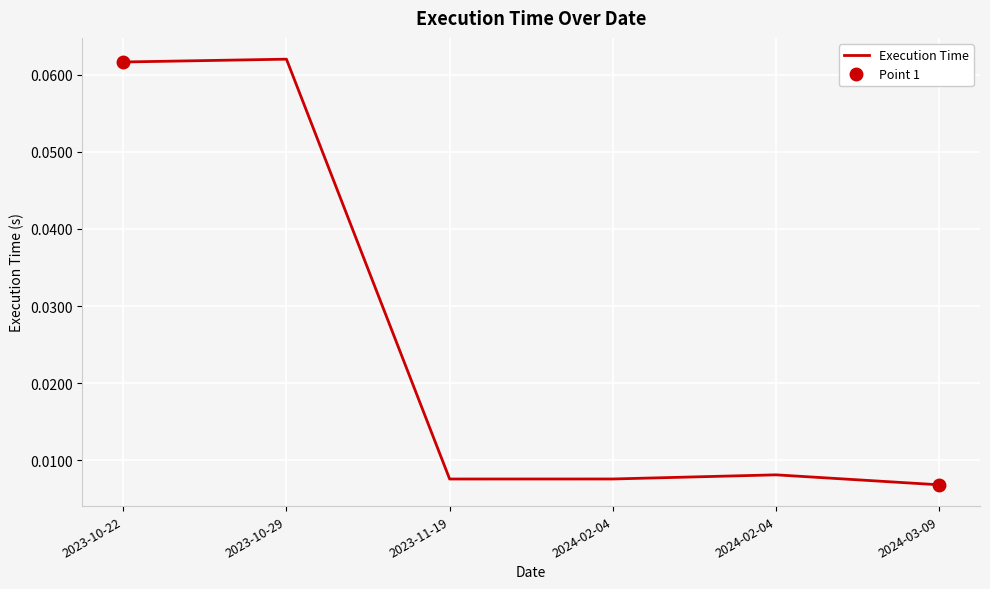

Which category has the highest value across all series?

2023-10-29